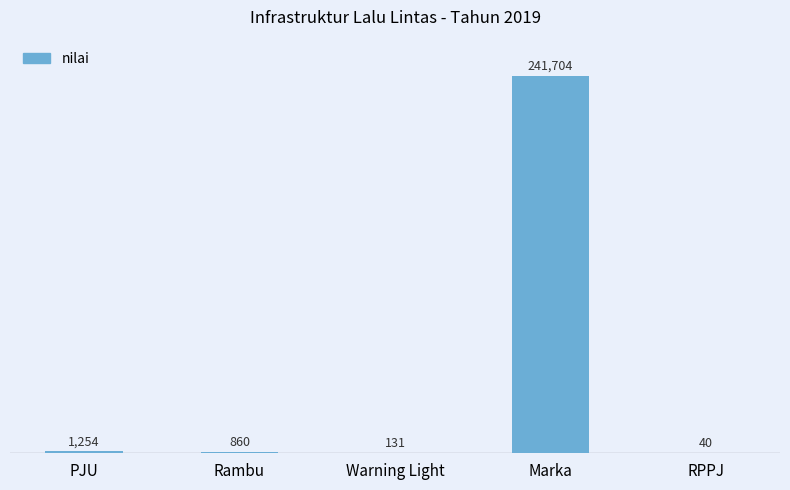

What is the change in value from PJU to Rambu?

-394